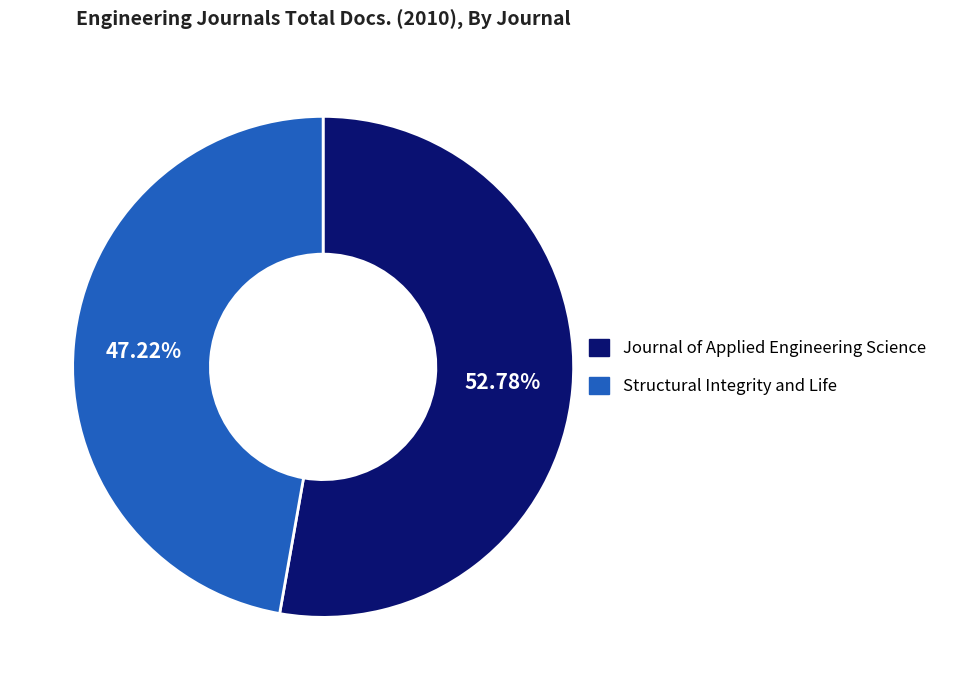

Rank the categories by value from lowest to highest.

Structural Integrity and Life, Journal of Applied Engineering Science